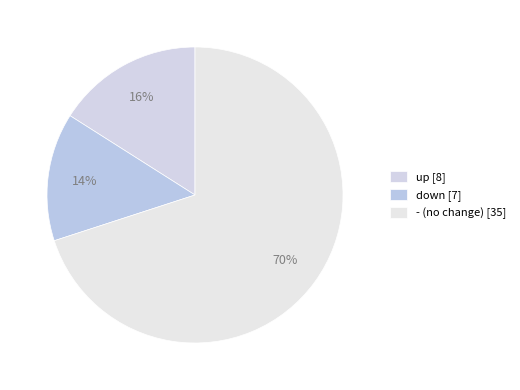

What percentage is the down slice, to the nearest percent?

14%